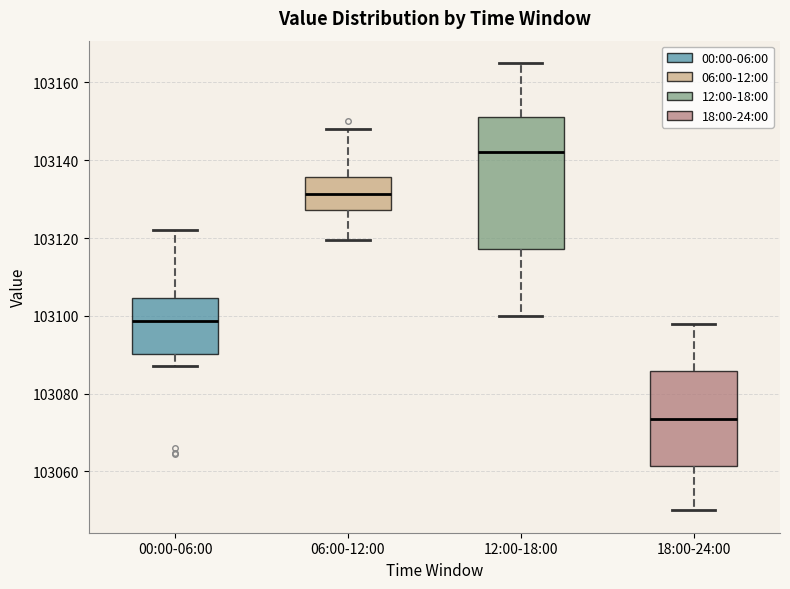

Which box's median line is the highest?

12:00-18:00